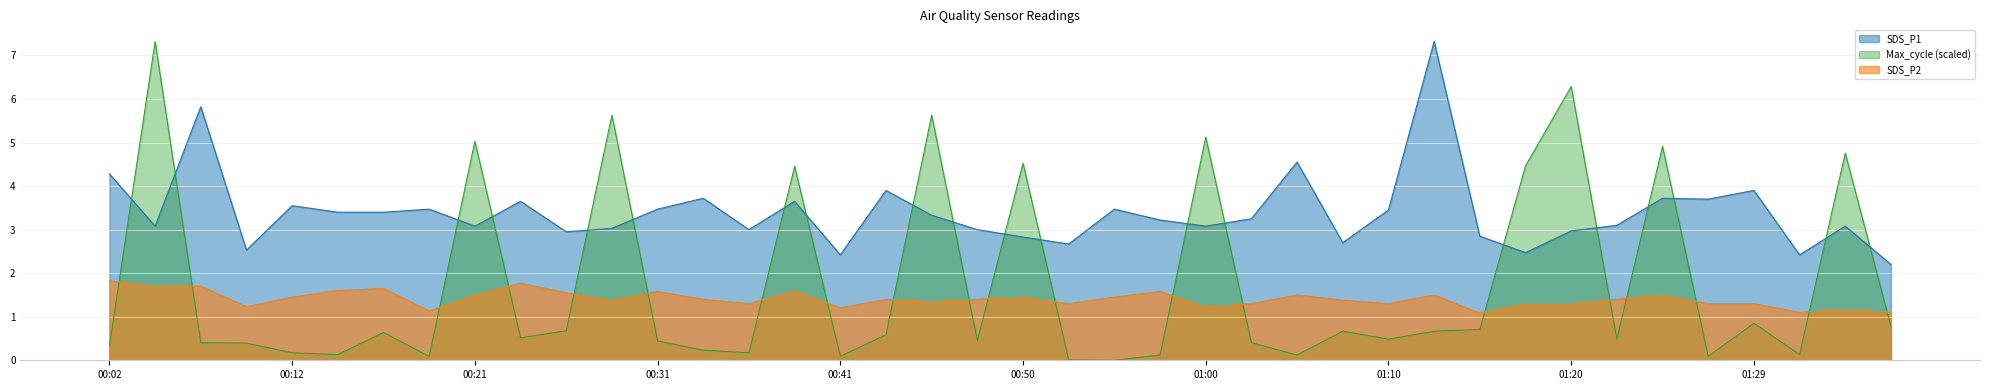

What position from the right is 01:37?

1